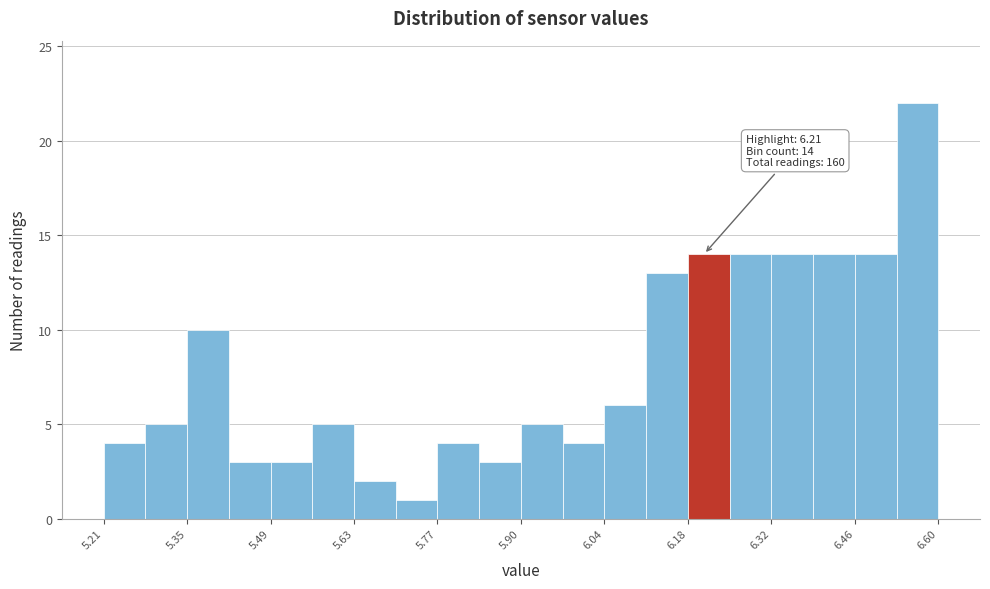

Around what value on the x-axis is the tallest bar? Give the approximate position of its centre, as read against the axis.

6.56